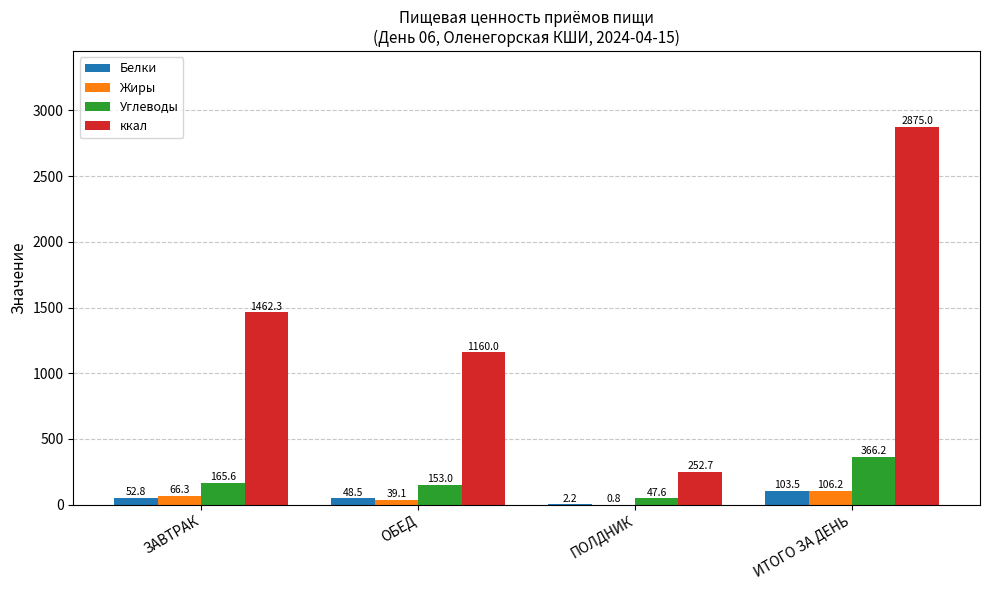

Reading right to left, list all the values displayed in this chart.

Белки: 103.5	2.2	48.5	52.8
Жиры: 106.2	0.8	39.1	66.3
Углеводы: 366.2	47.6	153.0	165.6
ккал: 2875.0	252.7	1160.0	1462.3